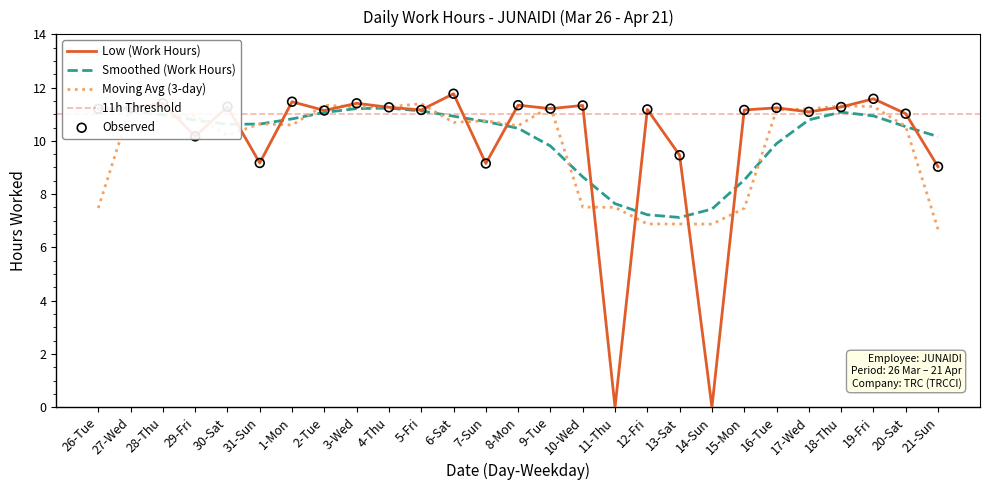

Approximately how many times larger is the value at 6-Sat compared to 1-Mon?

1.0